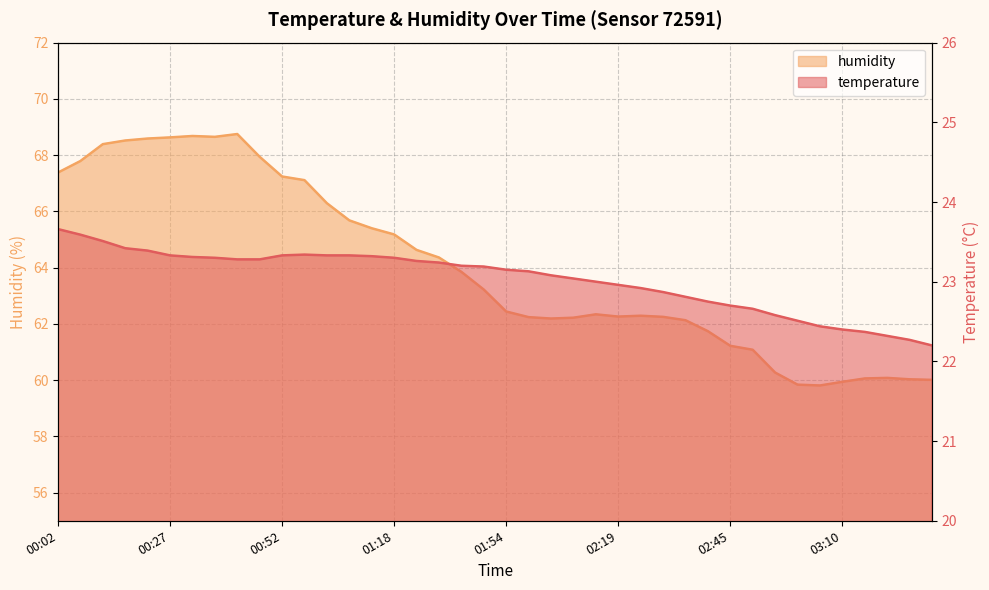

What is the label of the 17th point from the right?

02:09